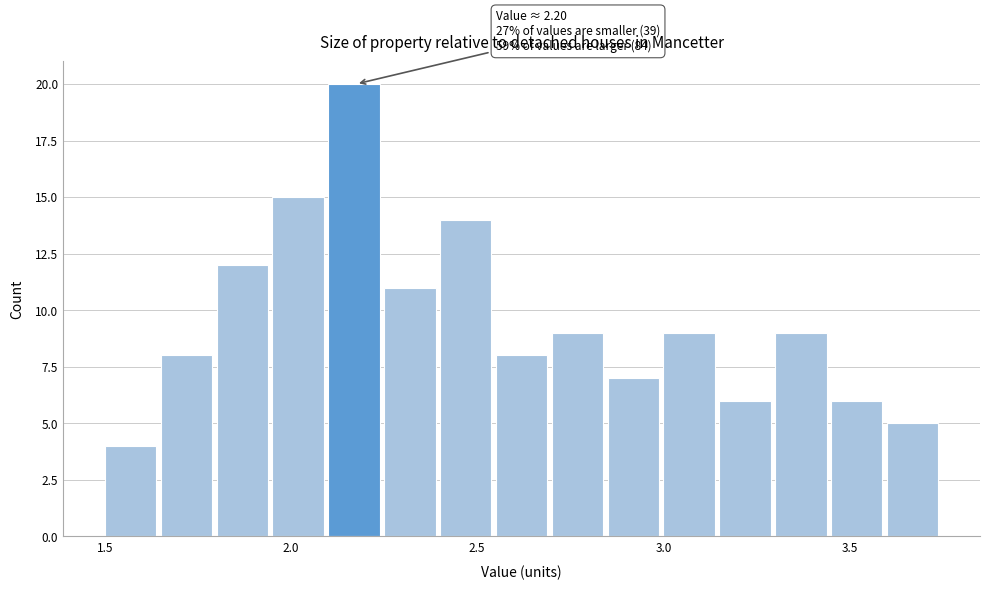

Around what value on the x-axis is the tallest bar? Give the approximate position of its centre, as read against the axis.

2.15